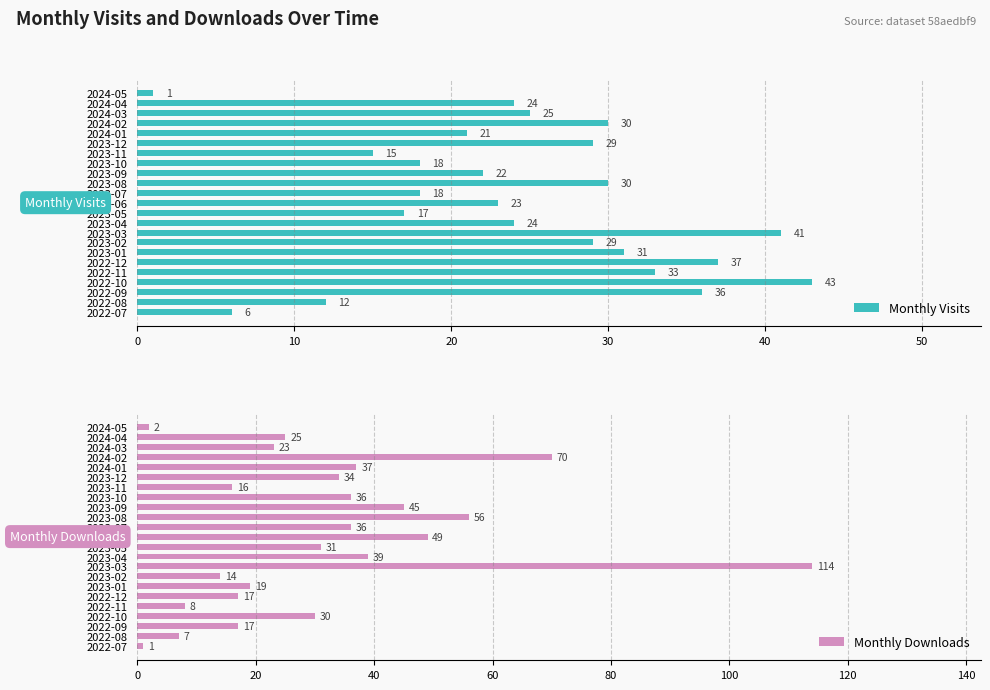

At which label is Monthly Downloads closest to 57?

2023-08